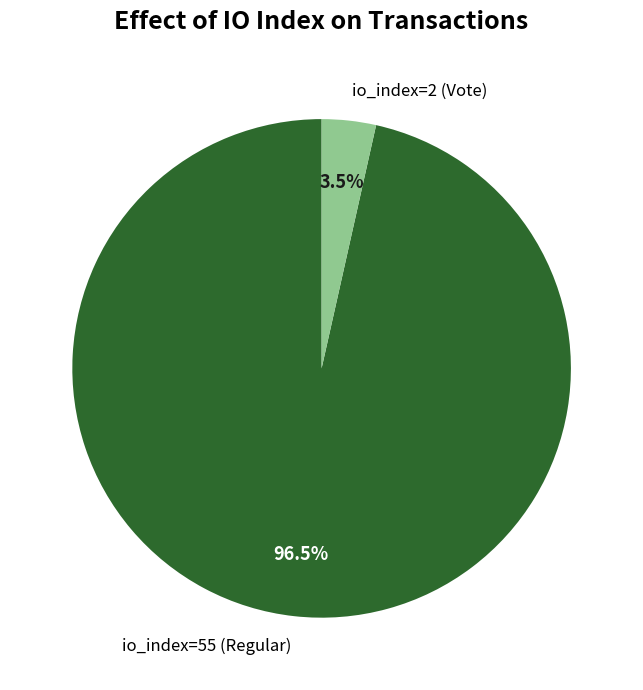

How many segments does this pie chart have?

2